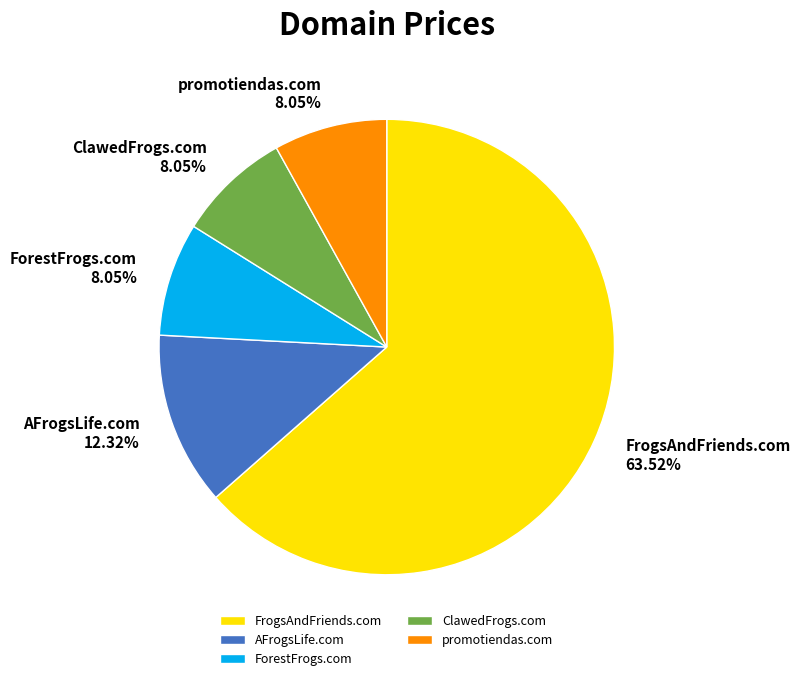

Which slice is the largest?

FrogsAndFriends.com